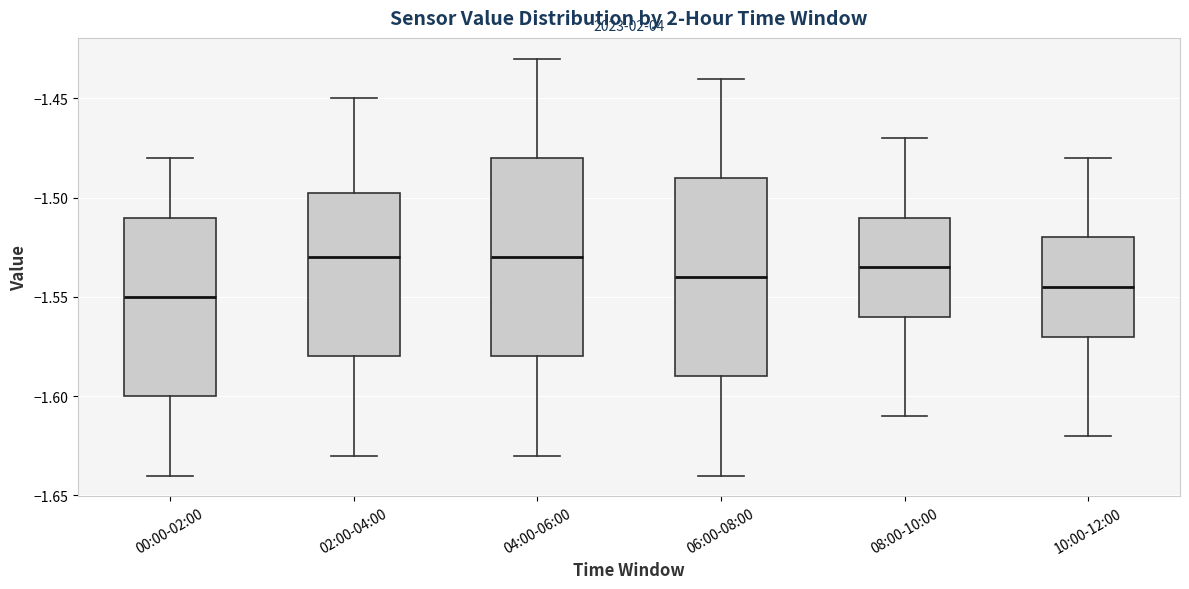

Reading left to right, read every box against the y-axis: the position of its median line, the range the box covers, and the ends of its whiskers. The values are not printed on the chart, so give them approximately, as read against the axis.

00:00-02:00: median -1.550, box -1.600 to -1.510, whiskers -1.640 to -1.480
02:00-04:00: median -1.530, box -1.580 to -1.495, whiskers -1.630 to -1.450
04:00-06:00: median -1.530, box -1.580 to -1.480, whiskers -1.630 to -1.430
06:00-08:00: median -1.540, box -1.590 to -1.490, whiskers -1.640 to -1.440
08:00-10:00: median -1.535, box -1.560 to -1.510, whiskers -1.610 to -1.470
10:00-12:00: median -1.545, box -1.570 to -1.520, whiskers -1.620 to -1.480